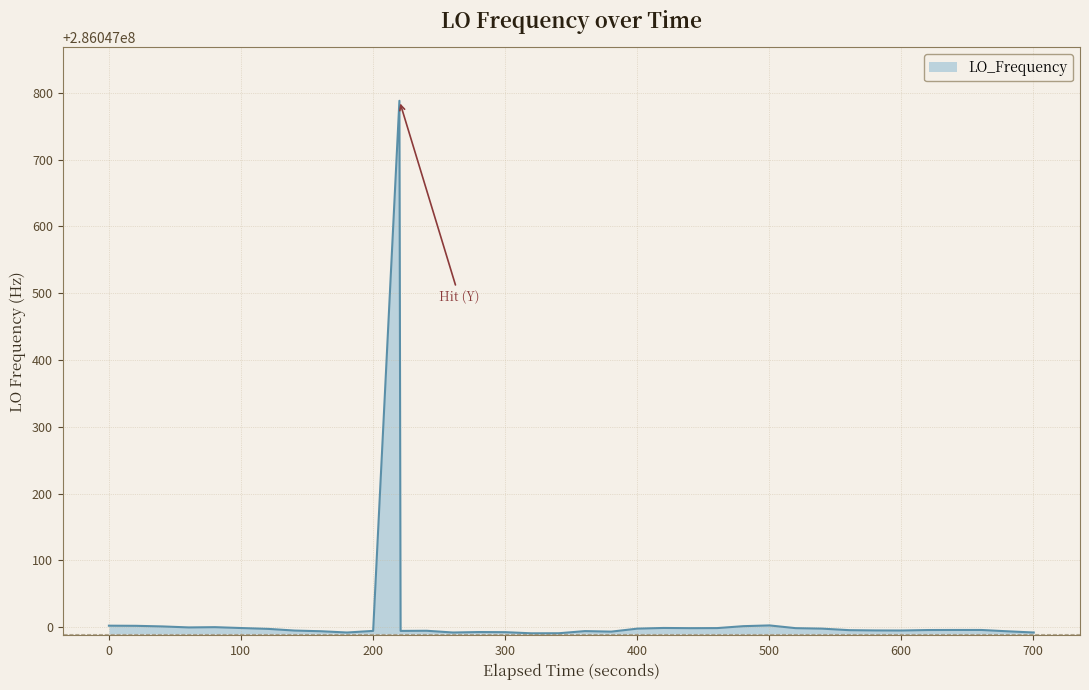

What is the difference between the maximum and minimum values?

797.2